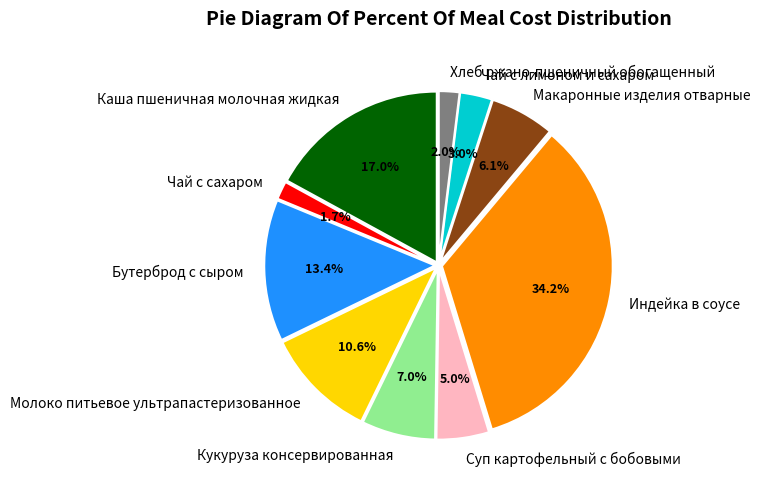

Which category has the biggest portion of the pie?

Индейка в соусе